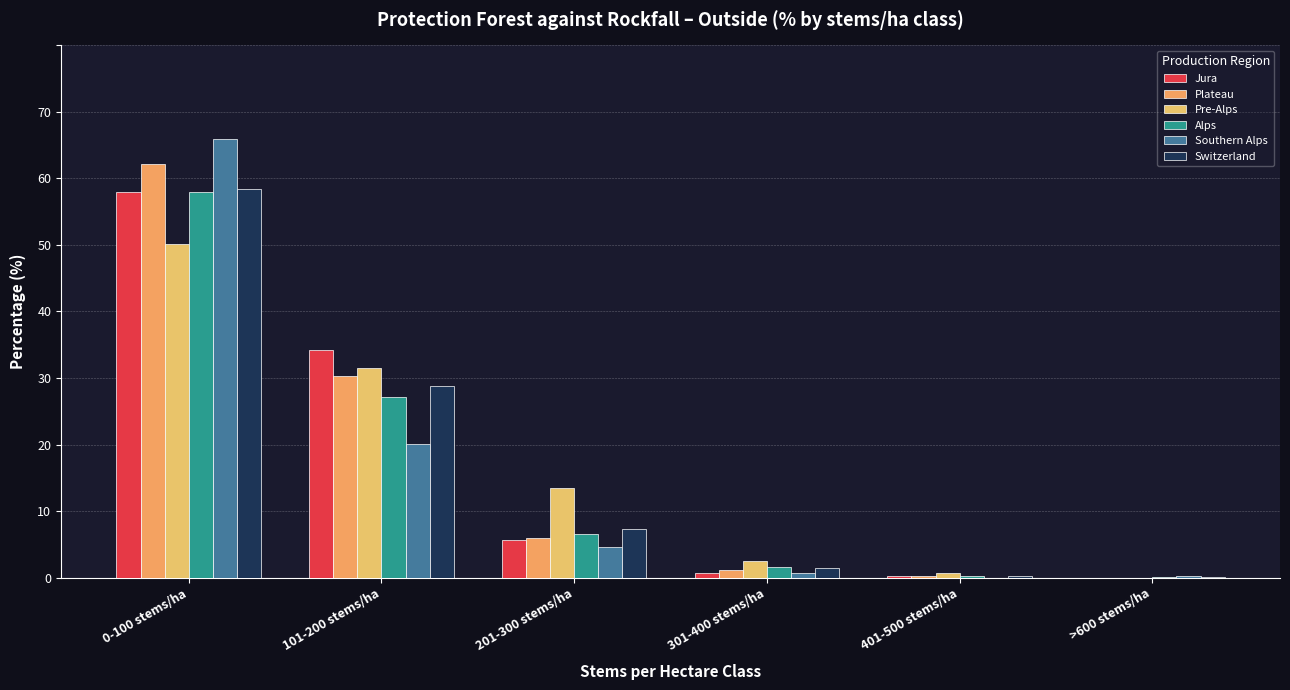

Which series has the largest total across all categories?

Plateau